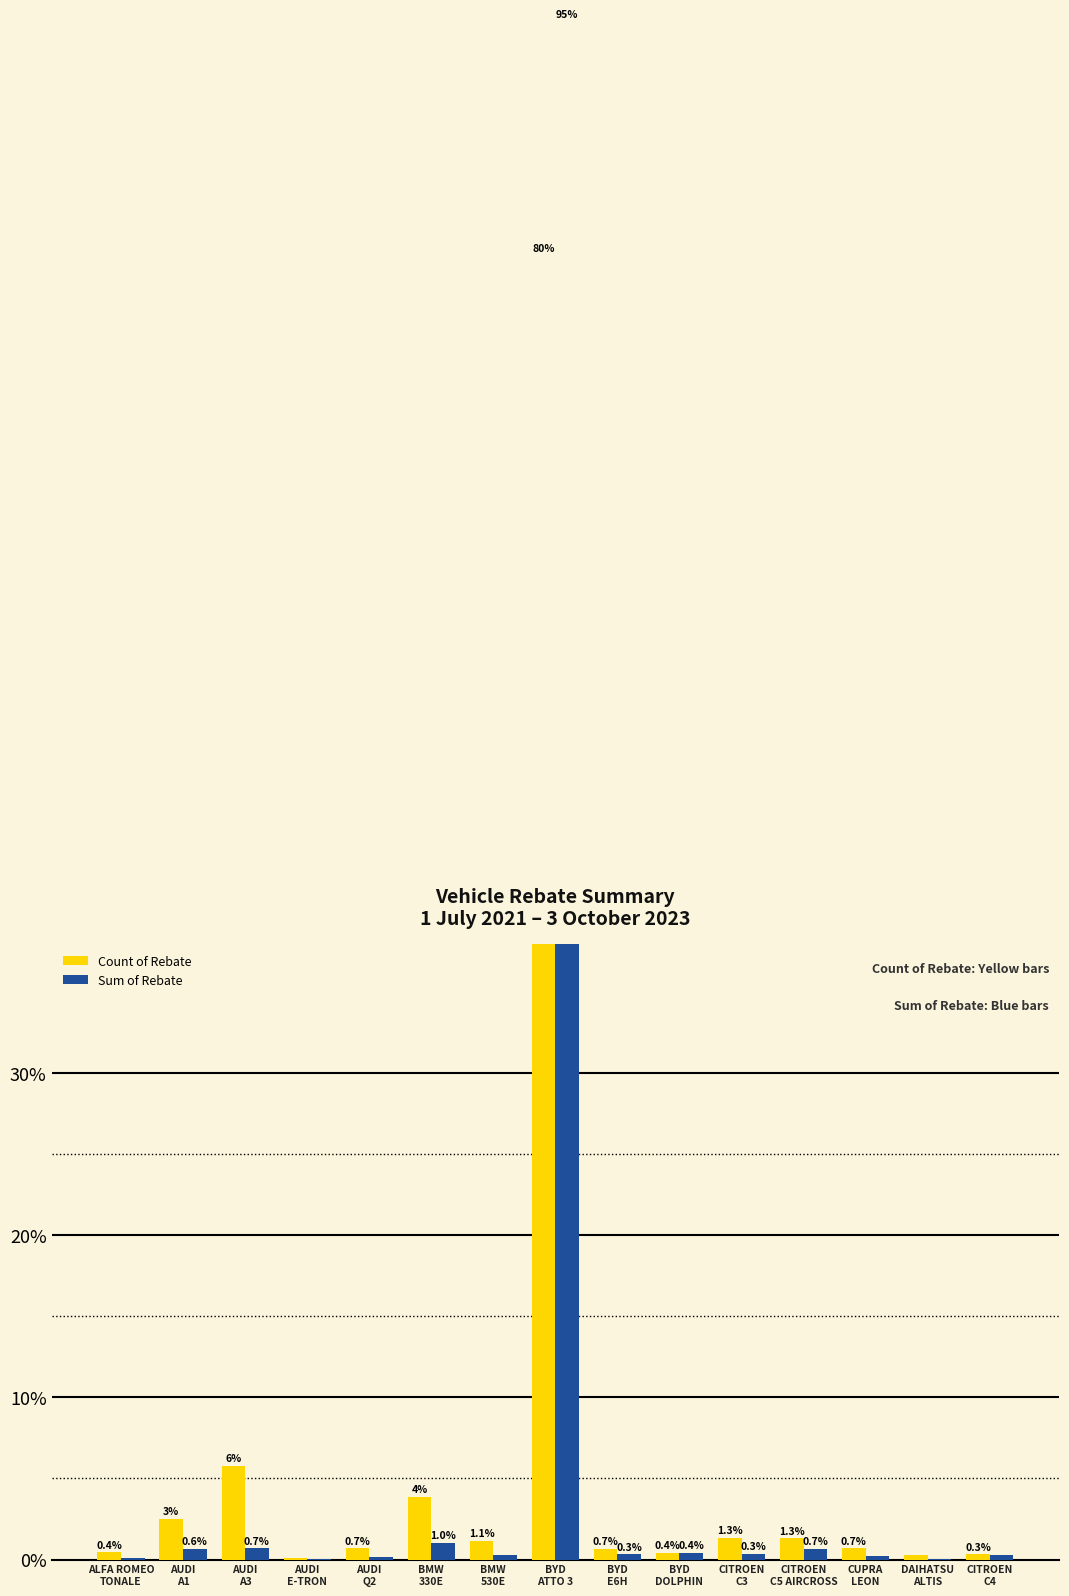

True or false: Count of Rebate has a value of 0.4 at CUPRA
LEON.

False